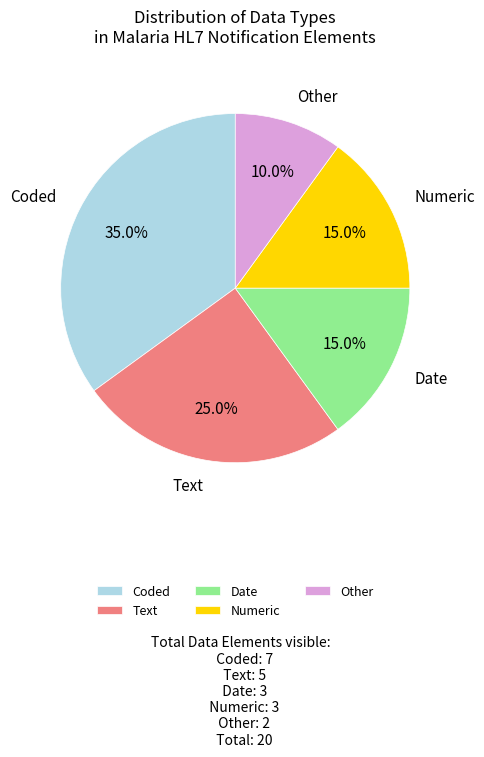

How many segments does this pie chart have?

5